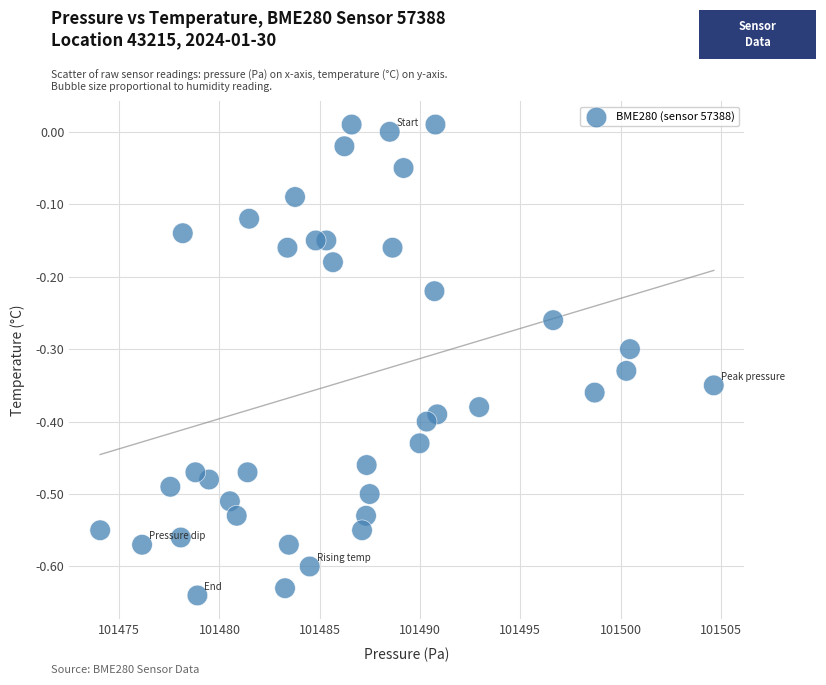

What is the range of X values (max minus min)?

30.6